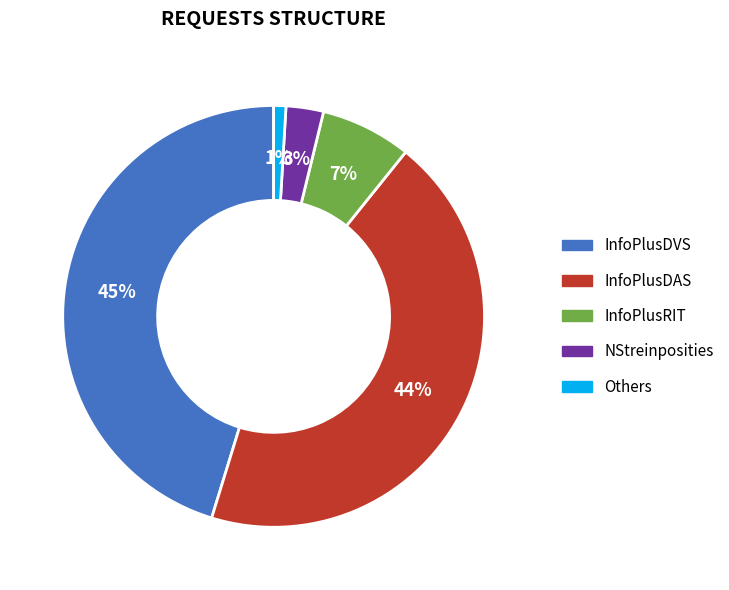

How many segments does this pie chart have?

5